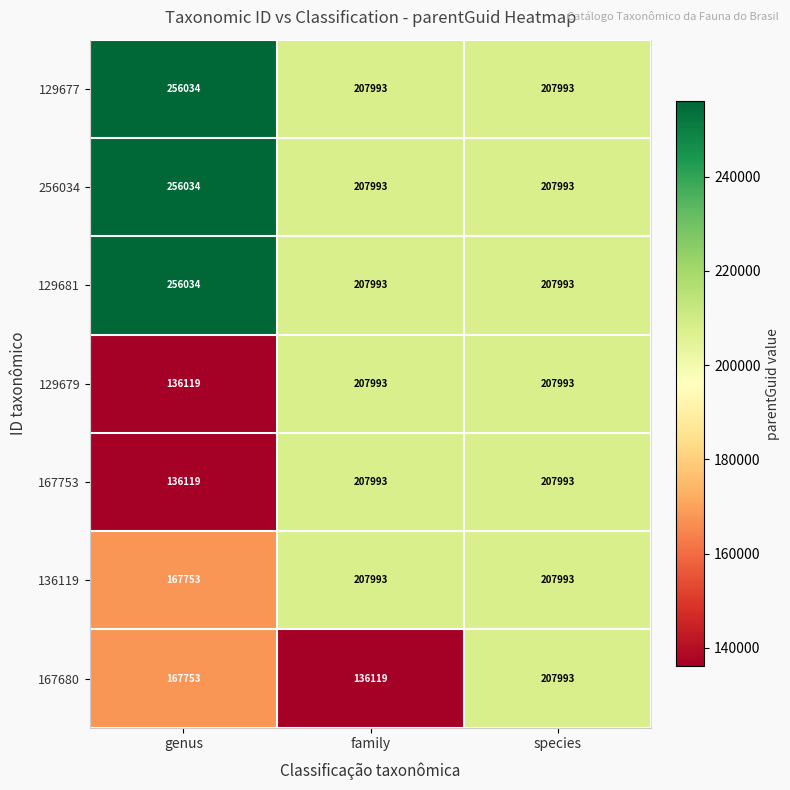

Where is 129679 nearest to the value 172056?

genus